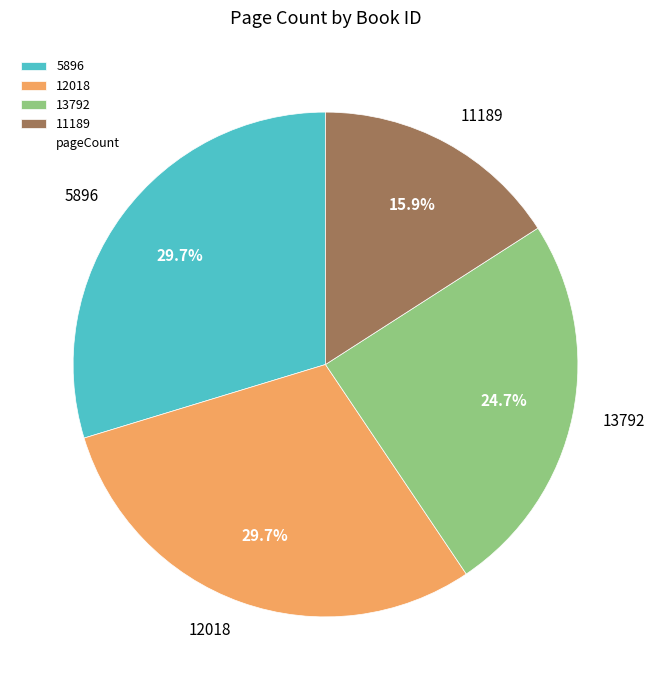

Combined, do 12018 and 13792 account for over 50%?

Yes